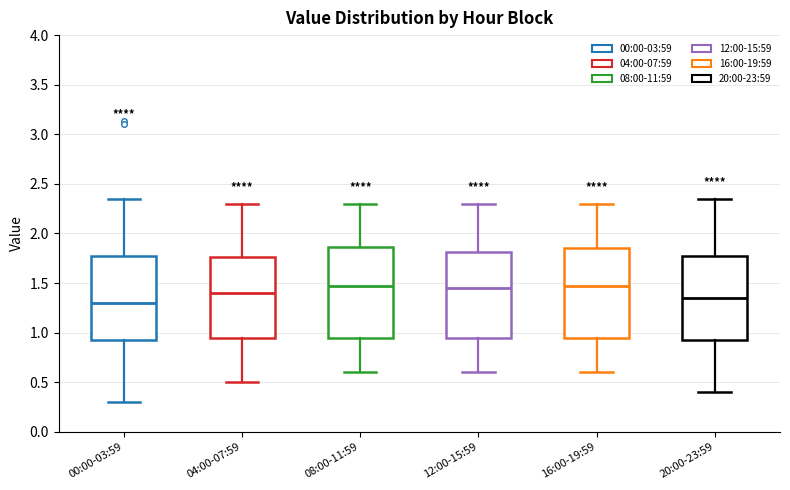

Reading left to right, transcribe this box plot: for each box, give where its median line is, the range the box spans, and where its two whiskers end, as read against the y-axis. The values are not printed on the chart, so give them approximately, as read against the axis.

00:00-03:59: median 1.30, box 0.95 to 1.75, whiskers 0.30 to 2.35
04:00-07:59: median 1.40, box 0.95 to 1.75, whiskers 0.50 to 2.30
08:00-11:59: median 1.50, box 0.95 to 1.85, whiskers 0.60 to 2.30
12:00-15:59: median 1.45, box 0.95 to 1.80, whiskers 0.60 to 2.30
16:00-19:59: median 1.50, box 0.95 to 1.85, whiskers 0.60 to 2.30
20:00-23:59: median 1.35, box 0.95 to 1.75, whiskers 0.40 to 2.35